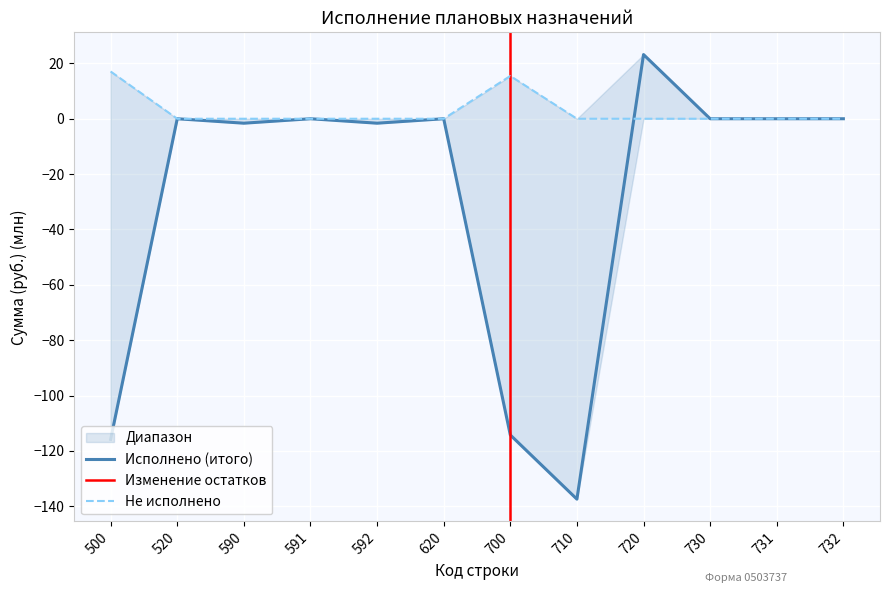

Is this an area chart (filled region under the line)?

No